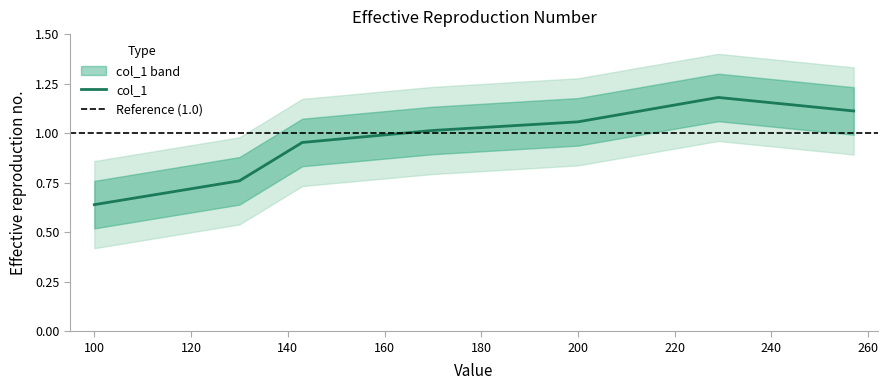

The chart shows a value of 1.1 at 257. True or false?

True